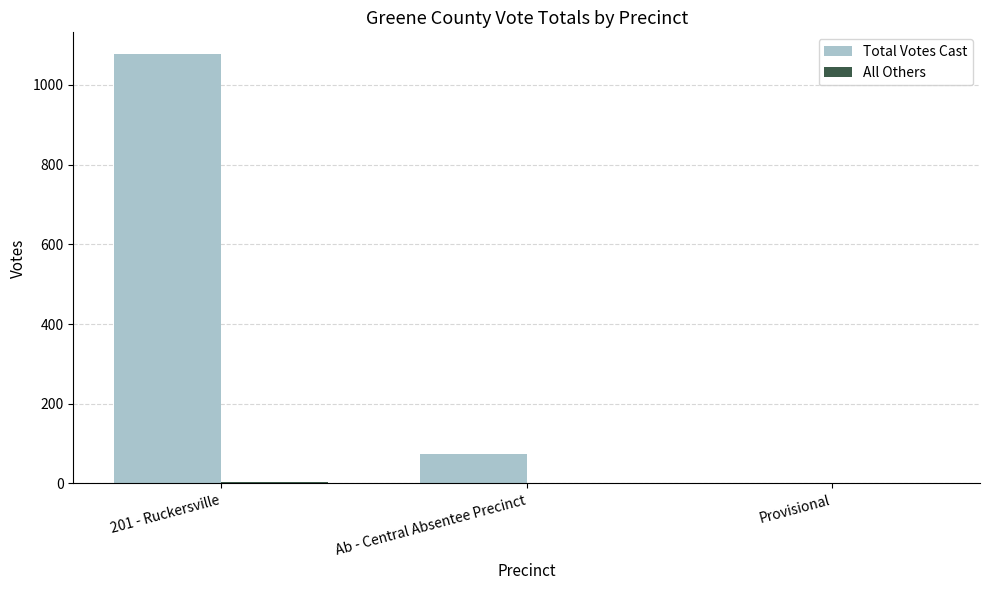

Which series changed the most between 201 - Ruckersville and Ab - Central Absentee Precinct?

Total Votes Cast